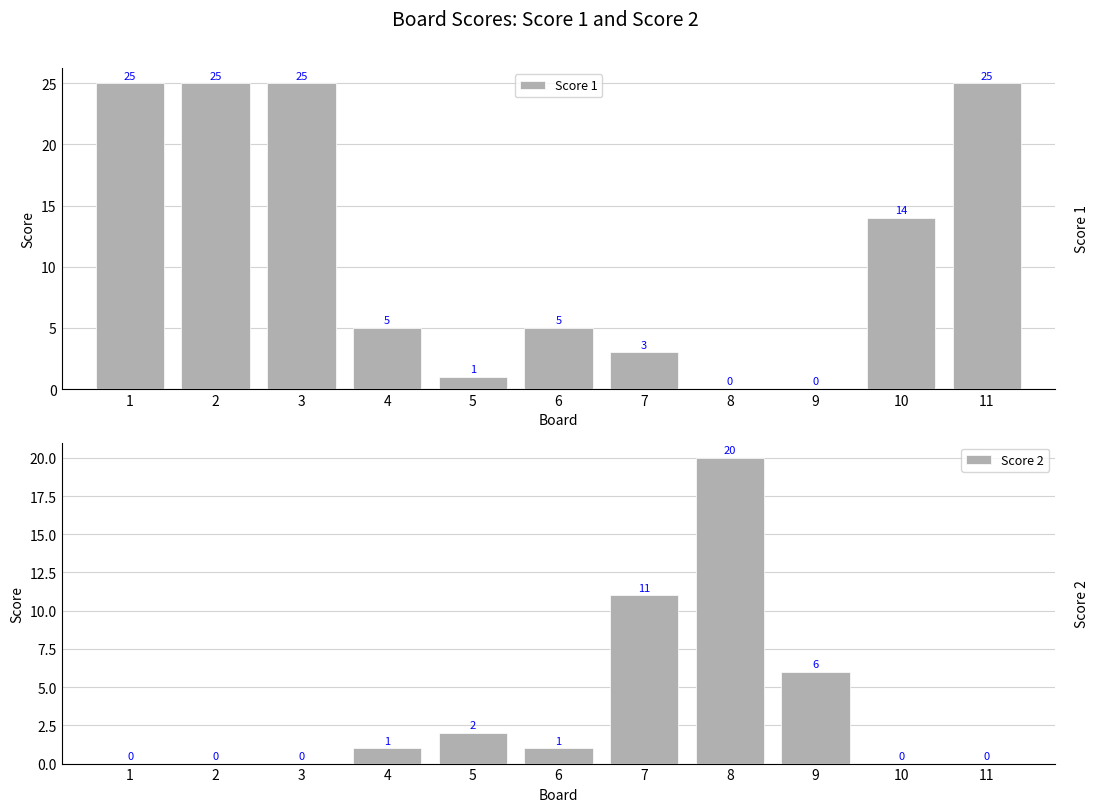

List the series in order of their peak value, lowest first.

Score 2, Score 1